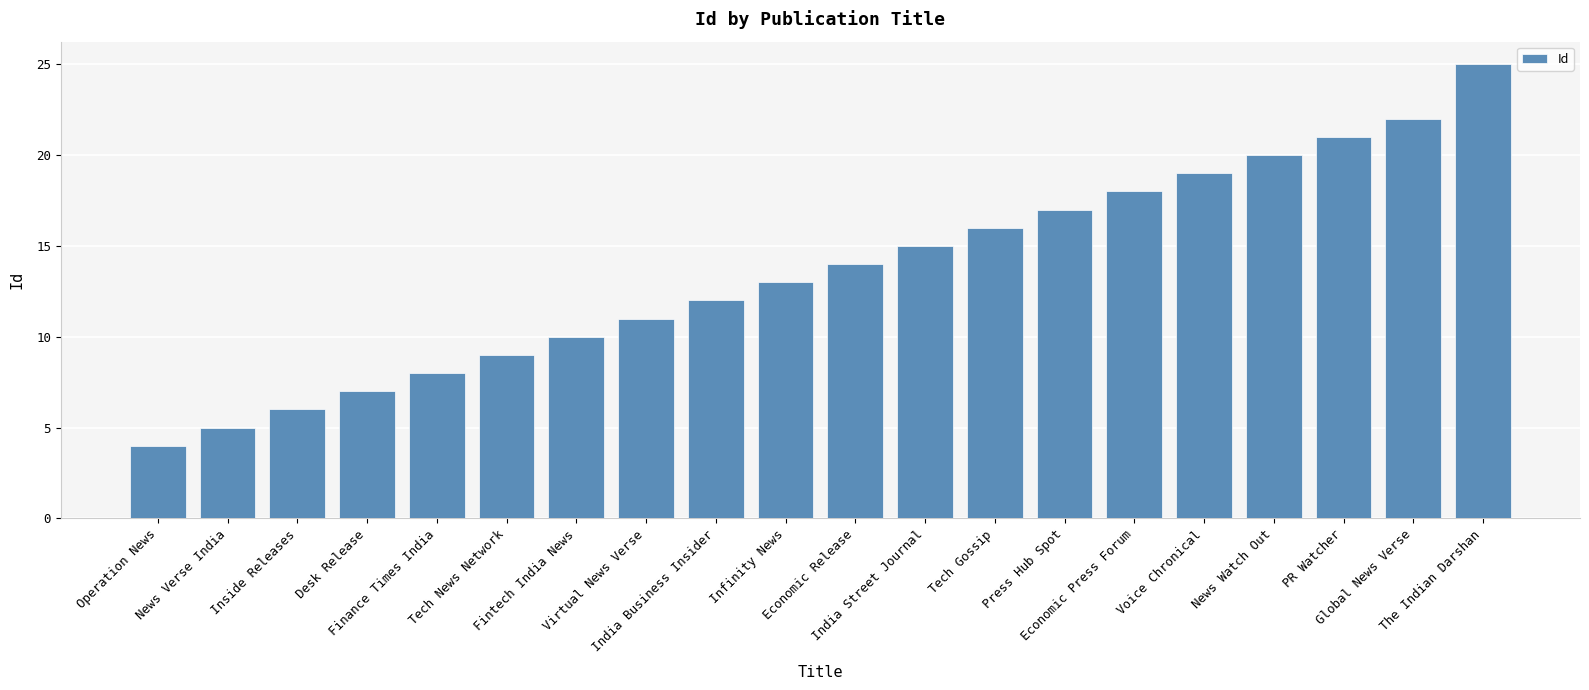

Reading left to right, transcribe all the data shown in this chart.

Operation News=4	News Verse India=5	Inside Releases=6	Desk Release=7	Finance Times India=8	Tech News Network=9	Fintech India News=10	Virtual News Verse=11	India Business Insider=12	Infinity News=13	Economic Release=14	India Street Journal=15	Tech Gossip=16	Press Hub Spot=17	Economic Press Forum=18	Voice Chronical=19	News Watch Out=20	PR Watcher=21	Global News Verse=22	The Indian Darshan=25